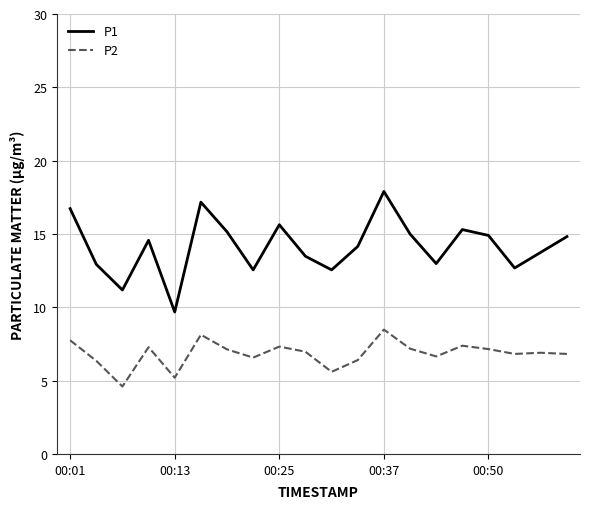

Rank the series by their average value, from highest to lowest.

P1, P2